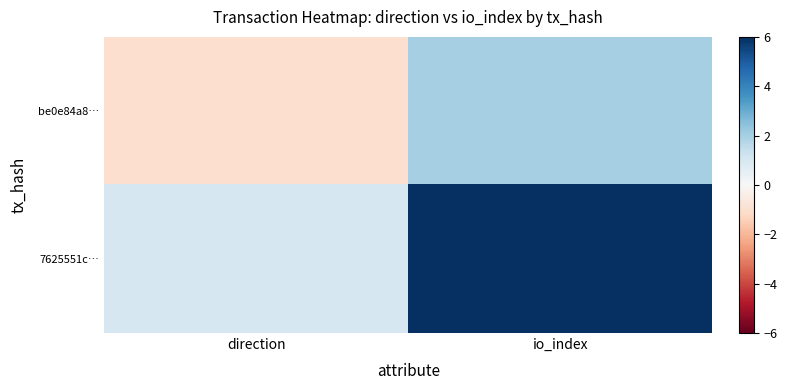

Which series has the widest spread of values?

7625551c…